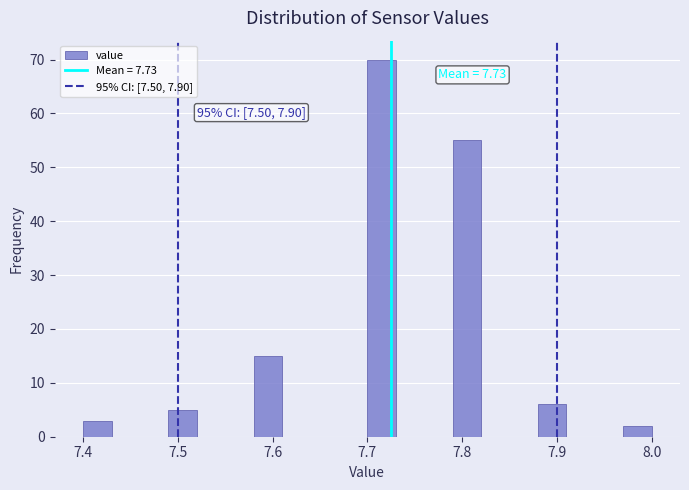

Read against the x-axis, roughly where is the centre of the tallest bar?

7.72